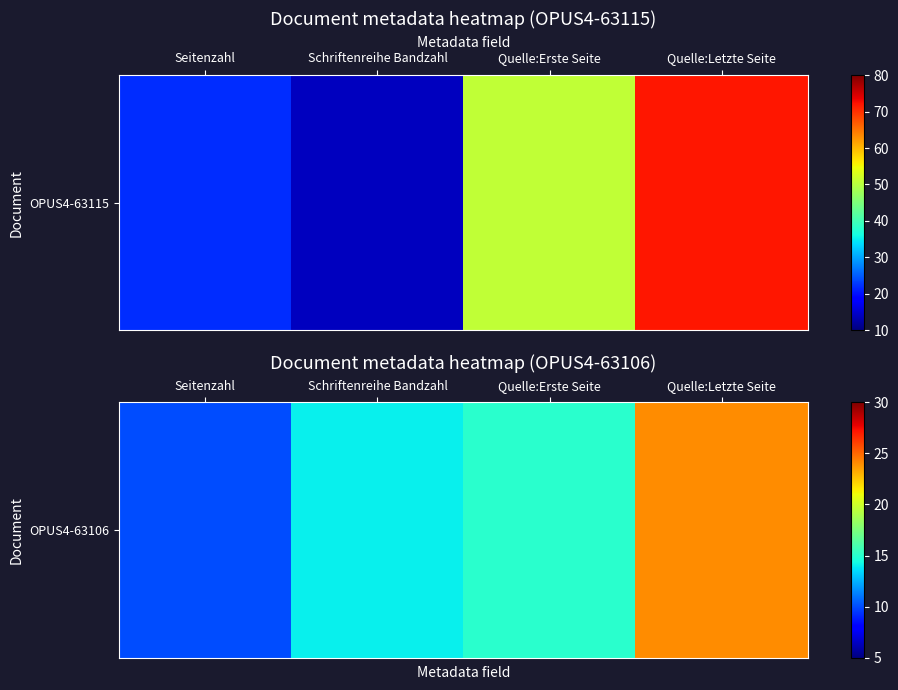

What is the change in value from Quelle:Erste Seite to Quelle:Letzte Seite?

+9